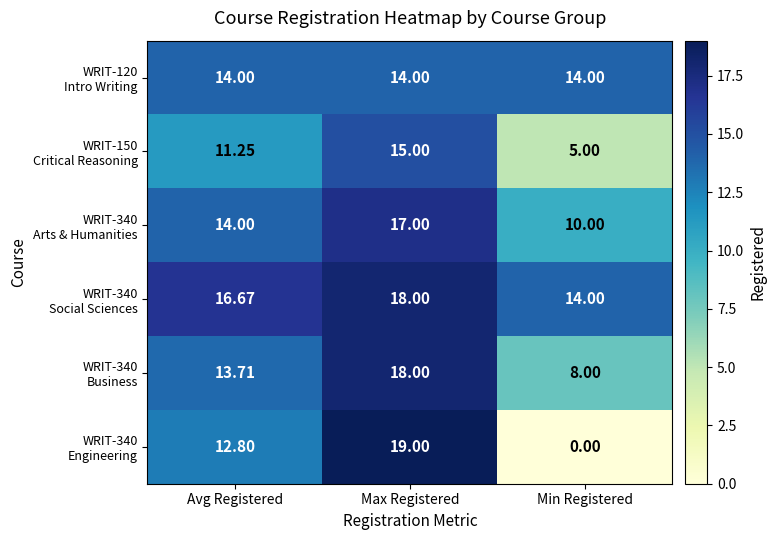

At which category is the sum across all series the highest?

Max Registered